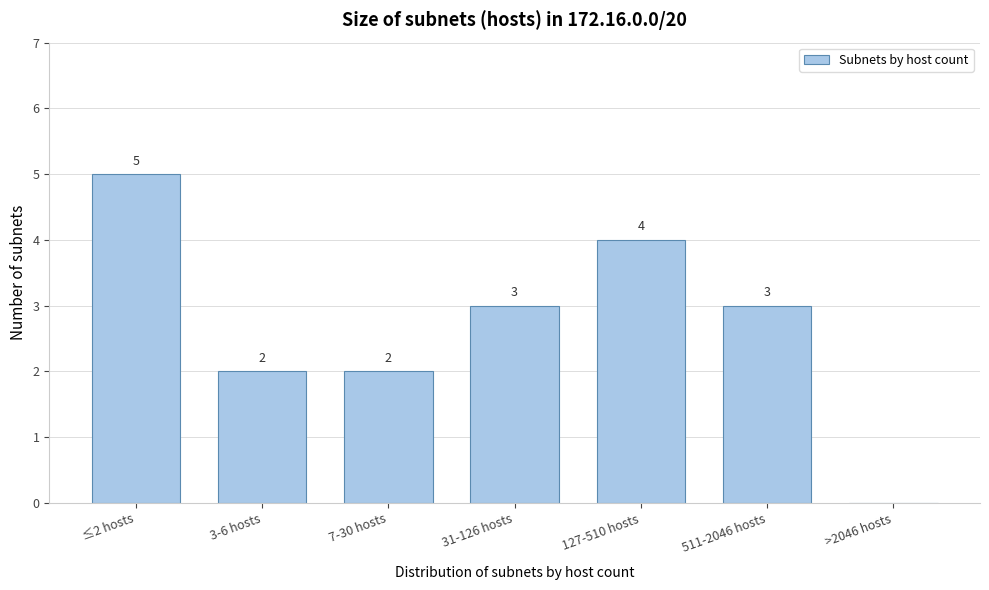

Reading right to left, extract all data points from this chart.

>2046 hosts=0	511-2046 hosts=3	127-510 hosts=4	31-126 hosts=3	7-30 hosts=2	3-6 hosts=2	≤2 hosts=5